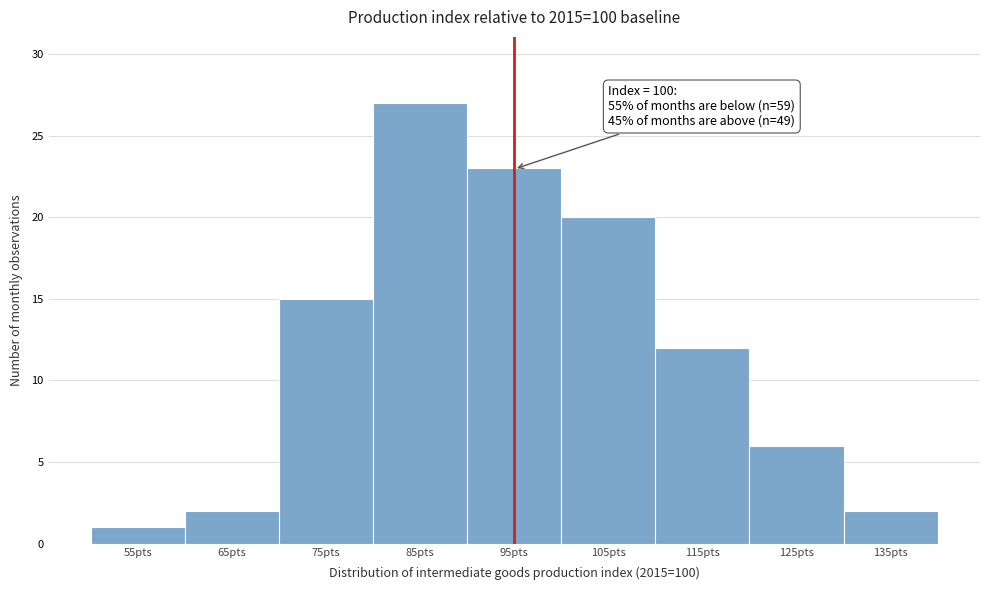

Reading right to left, transcribe all the data shown in this chart.

135pts=2	125pts=6	115pts=12	105pts=20	95pts=23	85pts=27	75pts=15	65pts=2	55pts=1